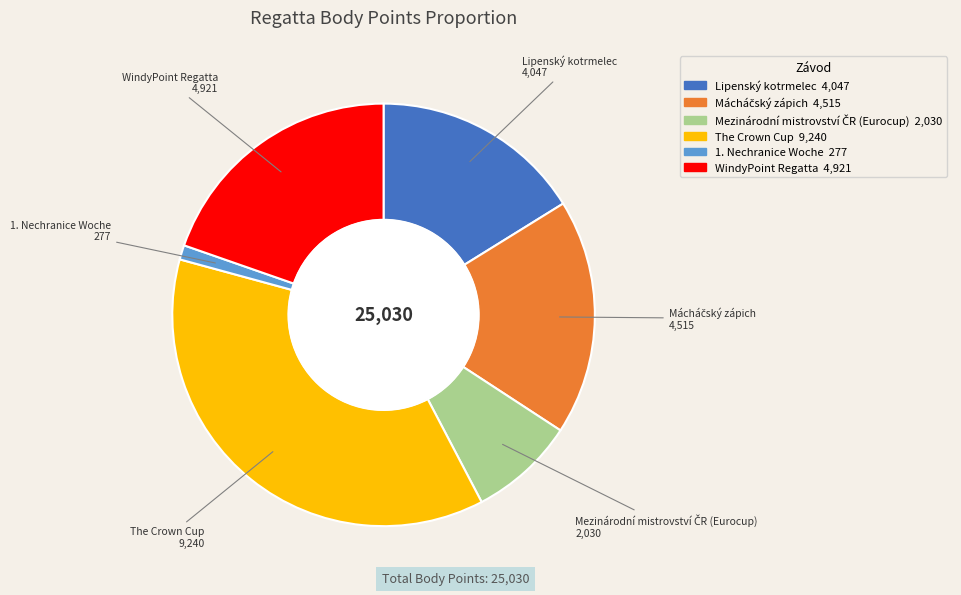

Combined, do Lipenský kotrmelec and WindyPoint Regatta account for over 50%?

No